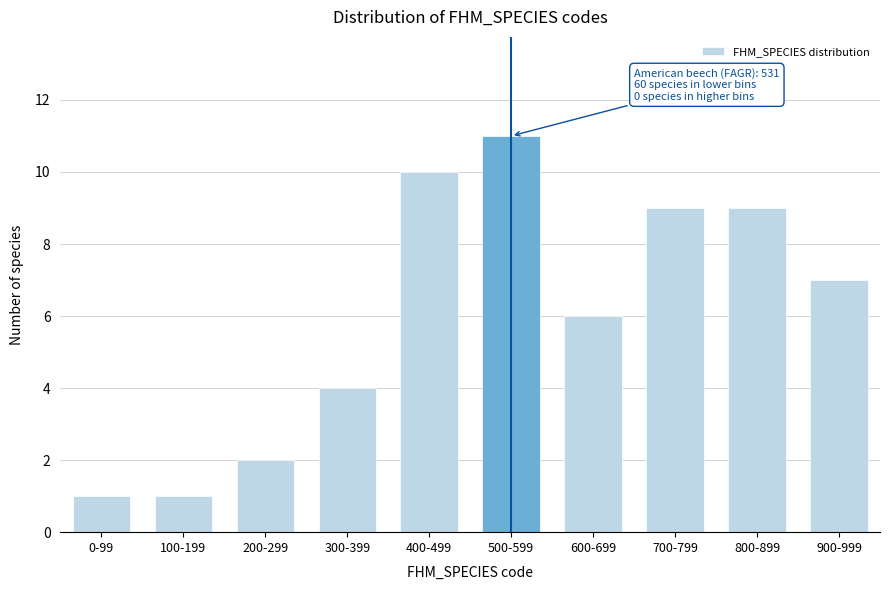

Reading right to left, list all the values displayed in this chart.

900-999=7	800-899=9	700-799=9	600-699=6	500-599=11	400-499=10	300-399=4	200-299=2	100-199=1	0-99=1